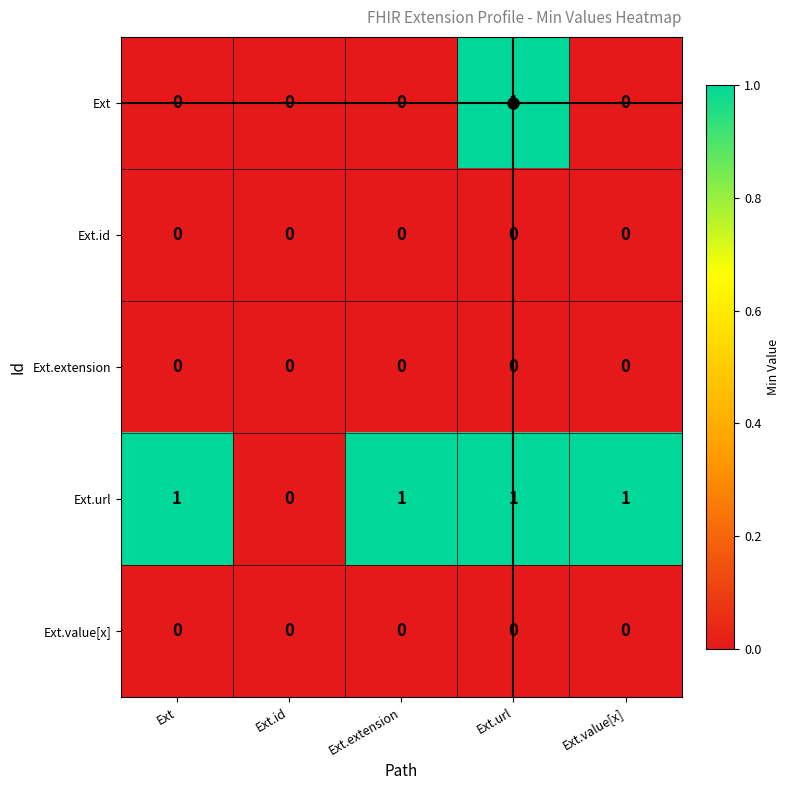

Which series changed the most between Ext.url and Ext.value[x]?

Ext